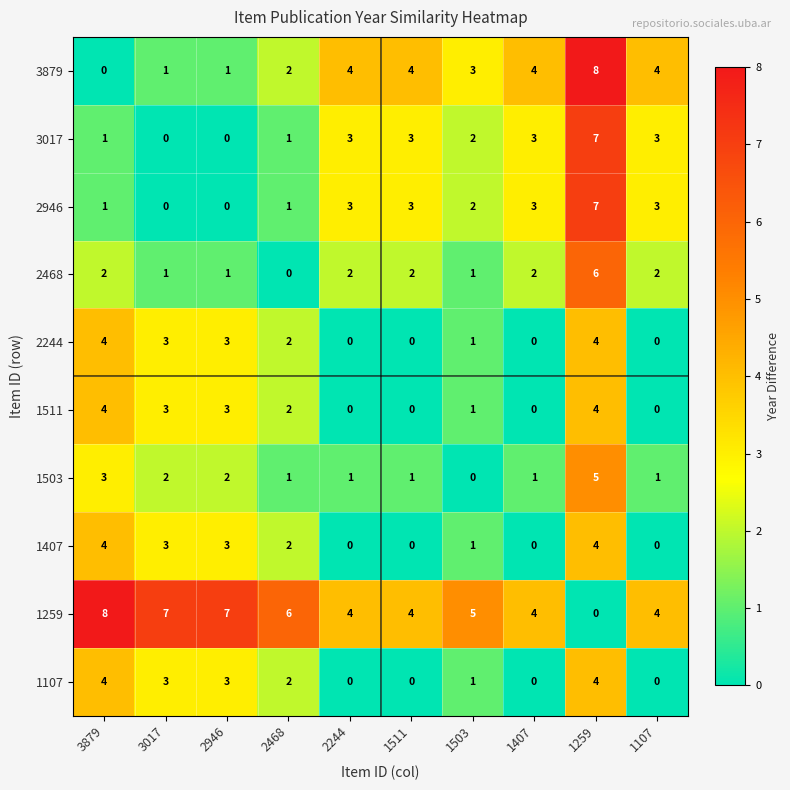

What is the sum of the 3017 values at 1503 and 2244?

5